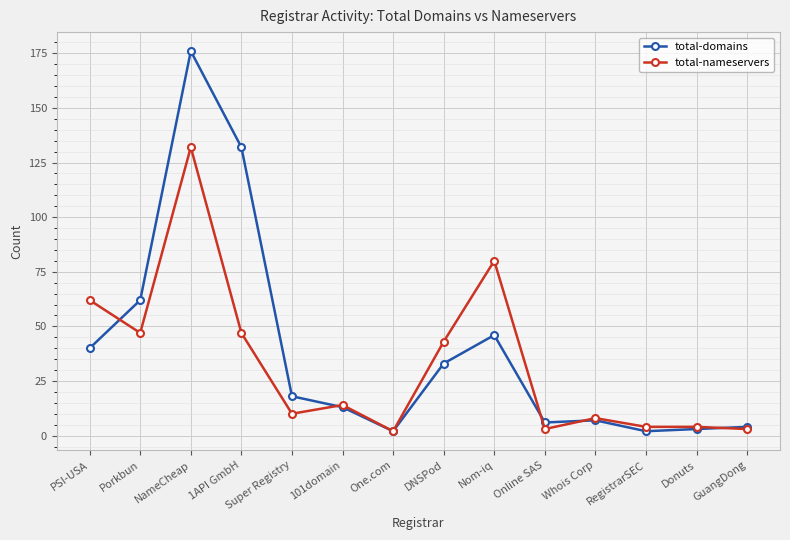

Between PSI-USA and NameCheap, which series saw the biggest shift?

total-domains